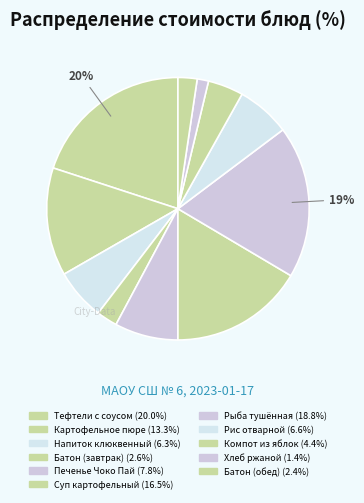

Combined, do Батон (завтрак) and Компот из яблок account for over 50%?

No